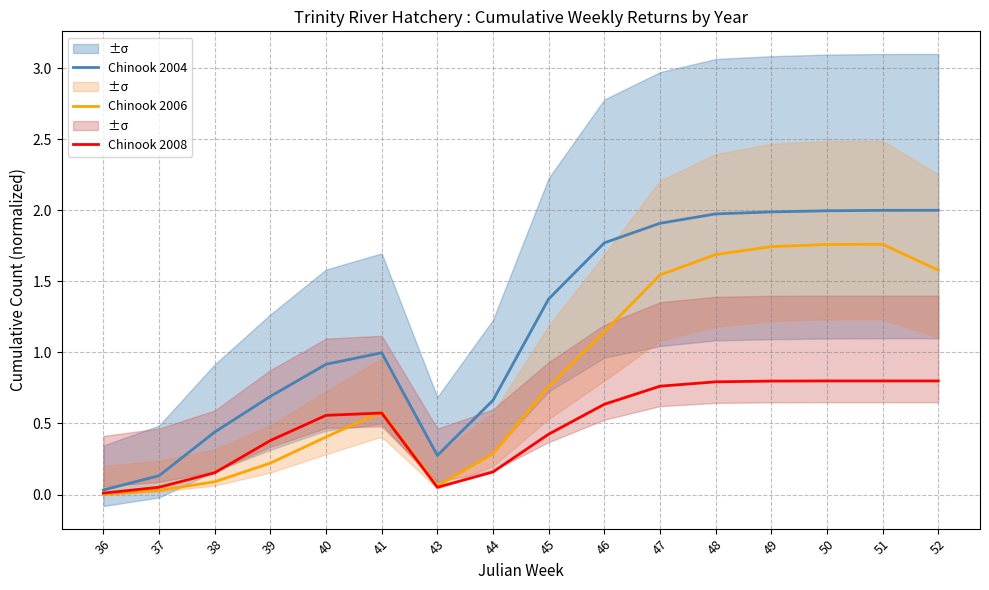

The value of Chinook 2008 at 36 is 0.0. True or false?

True